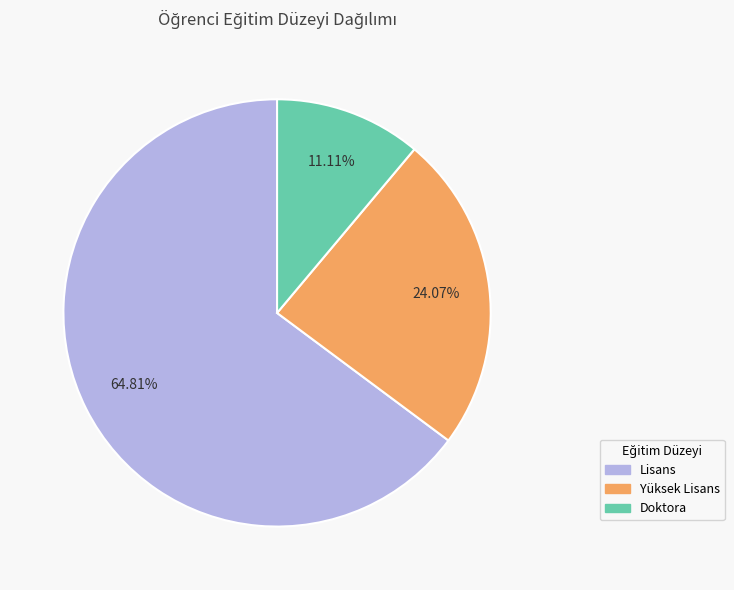

Combined, do Doktora and Yüksek Lisans account for over 50%?

No